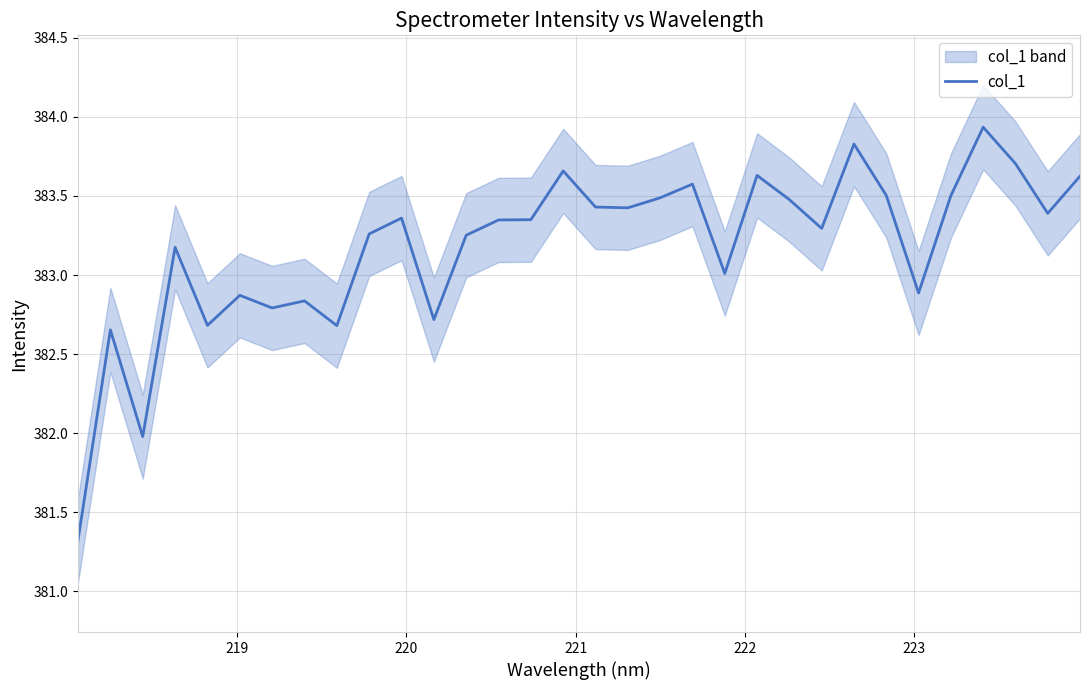

How many lines are shown in the chart?

1